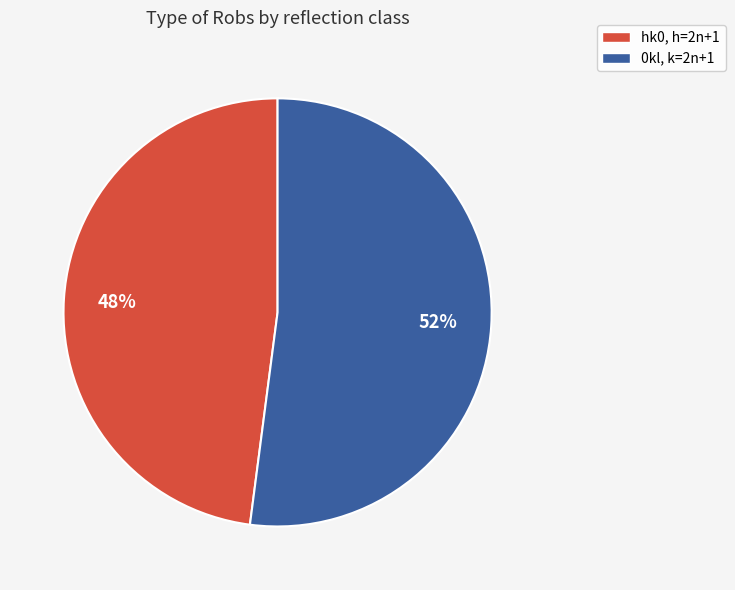

Is there any slice that represents more than half of the pie?

Yes